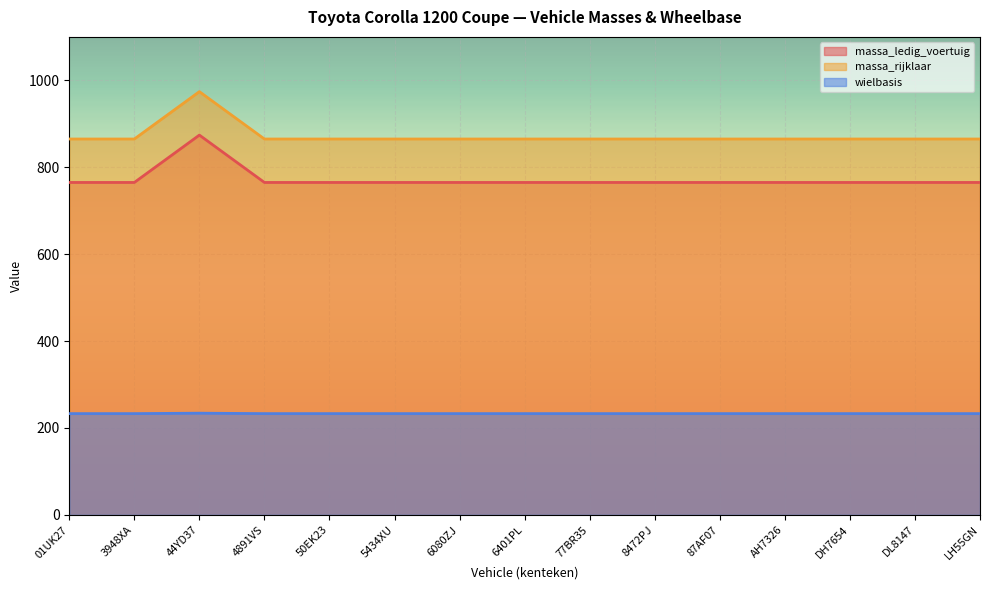

At which label does wielbasis reach its minimum?

01UK27